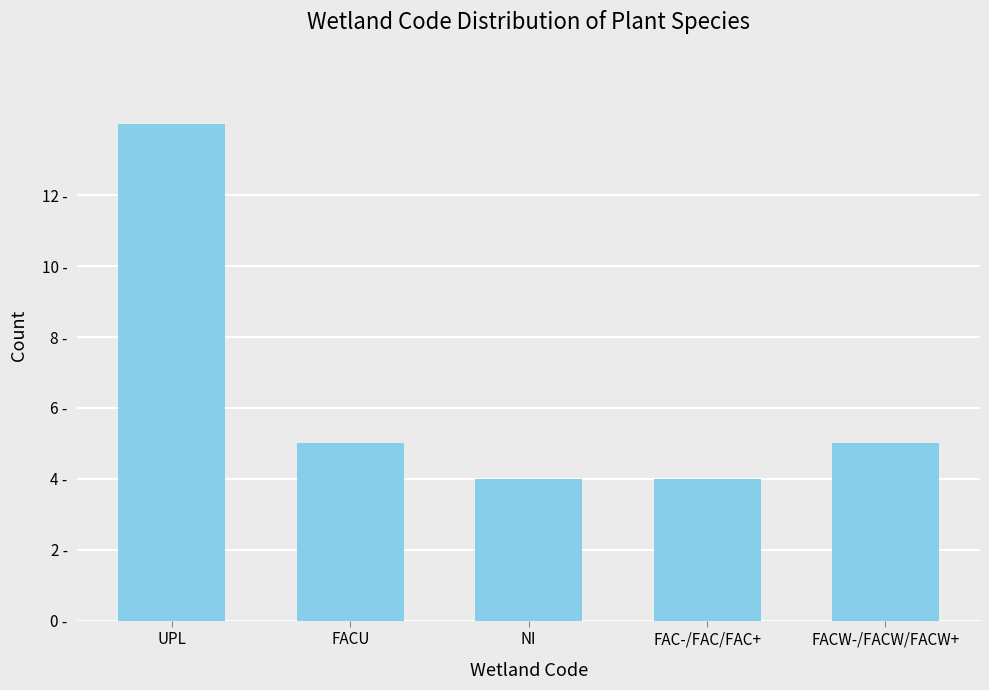

Are the bars horizontal?

No